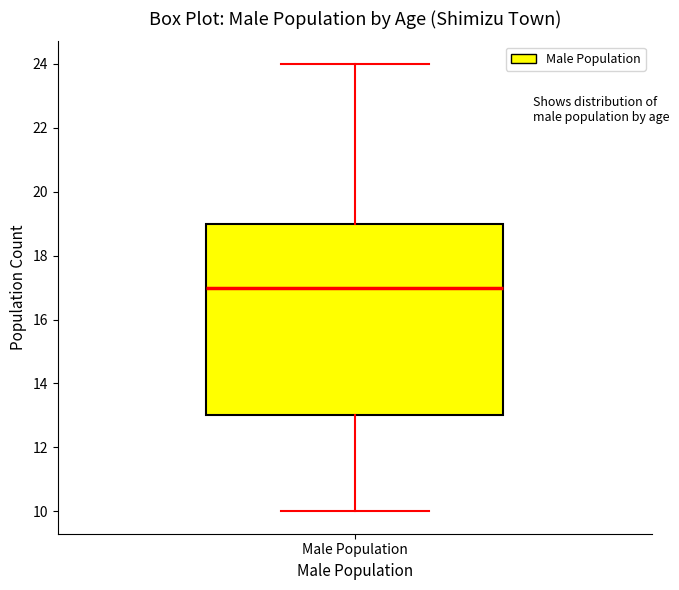

Transcribe this box plot: give where the median line is, the range the box spans, and where the two whiskers end, as read against the y-axis. The values are not printed on the chart, so give them approximately, as read against the axis.

median 17, box 13 to 19, whiskers 10 to 24